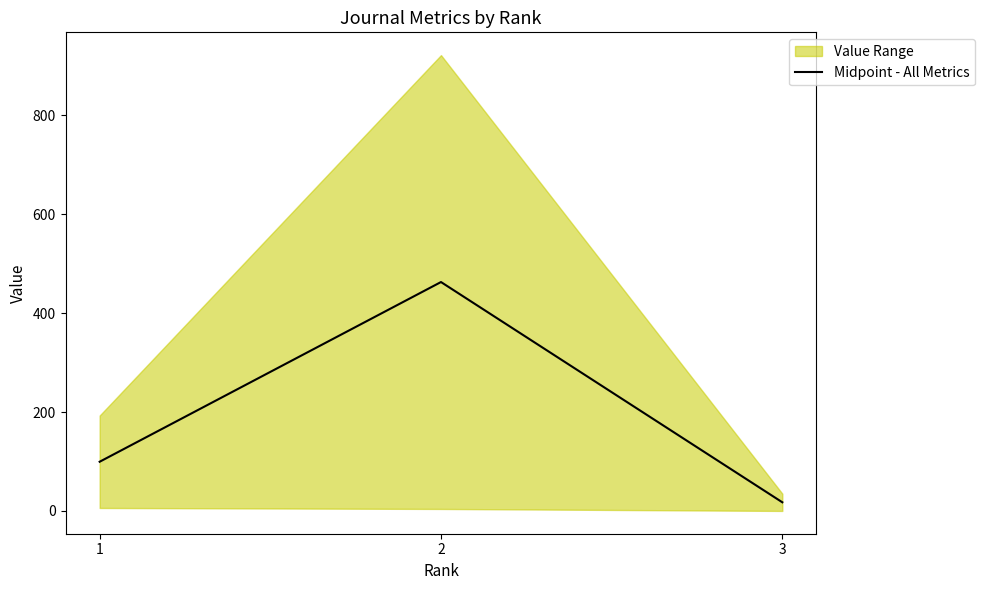

What is the sum of the values at 2 and 1?

562.5